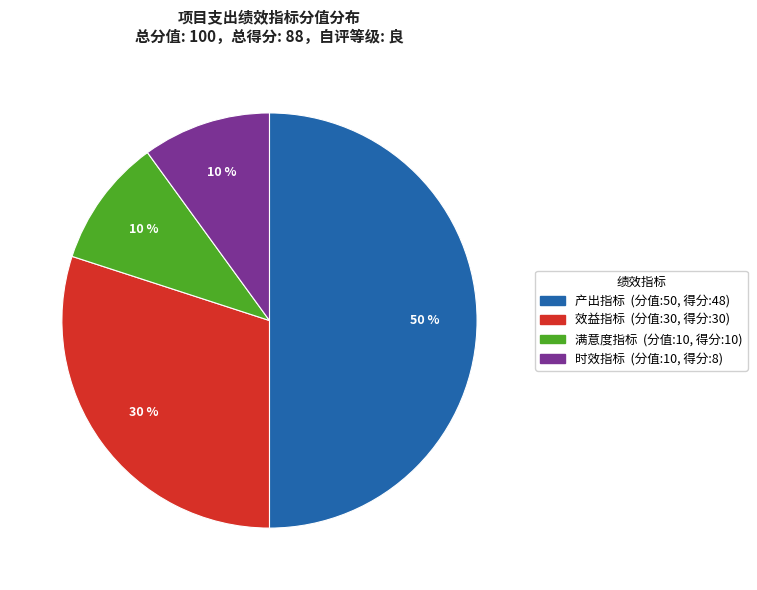

Does 满意度指标 represent more than half of the total?

No